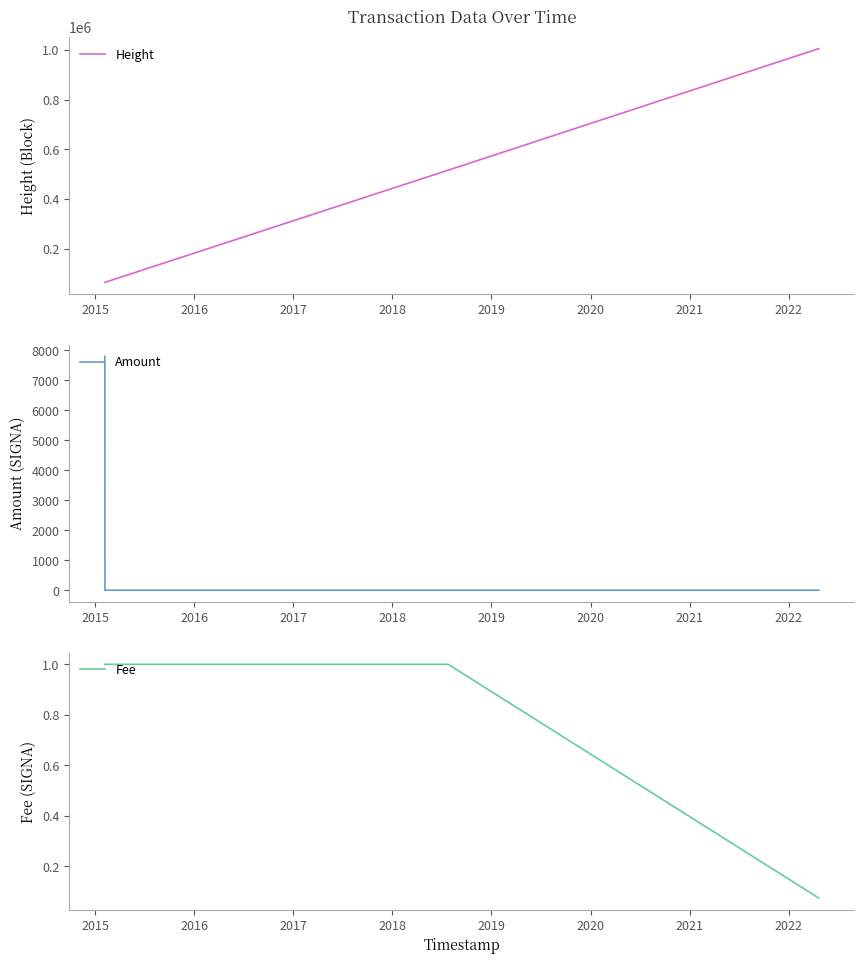

What is the difference between the maximum and minimum values in the Fee series?

0.9